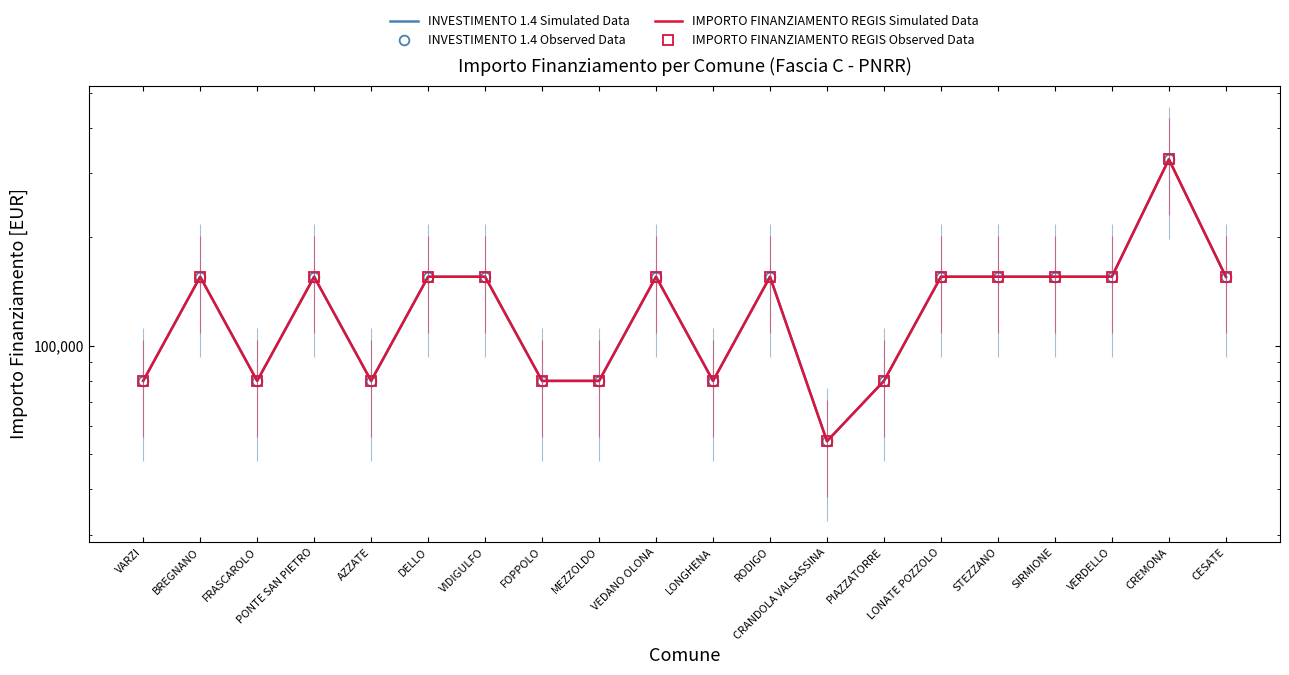

What is the value of the IMPORTO FINANZIAMENTO REGIS Observed Data point at the 10th from the left?

155234